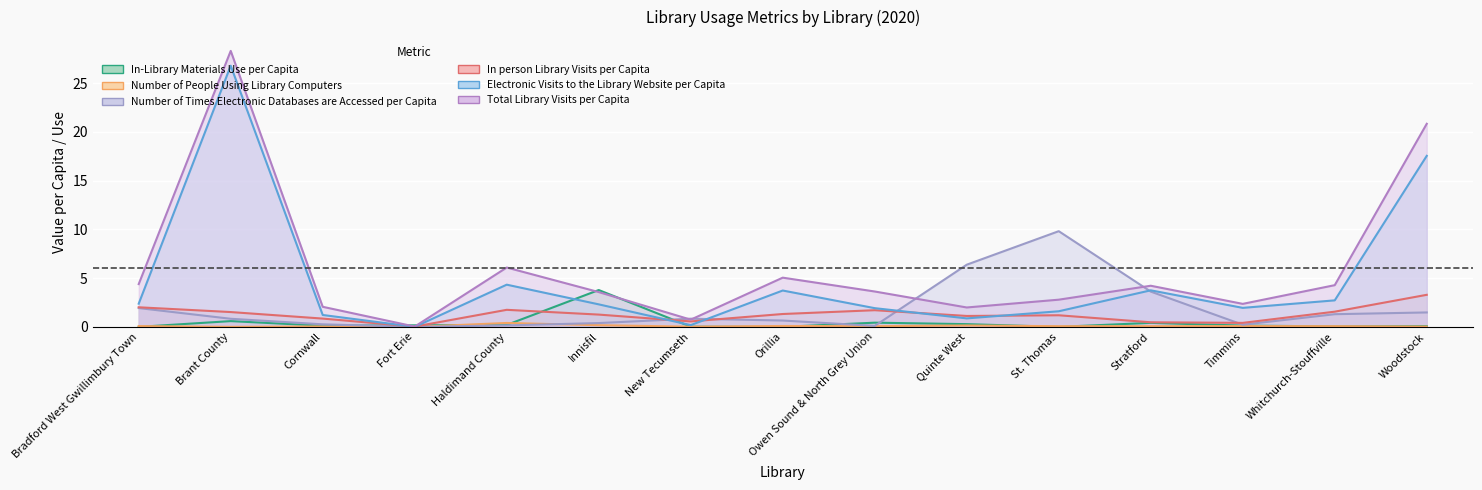

What is the label of the 9th point from the right?

New Tecumseth